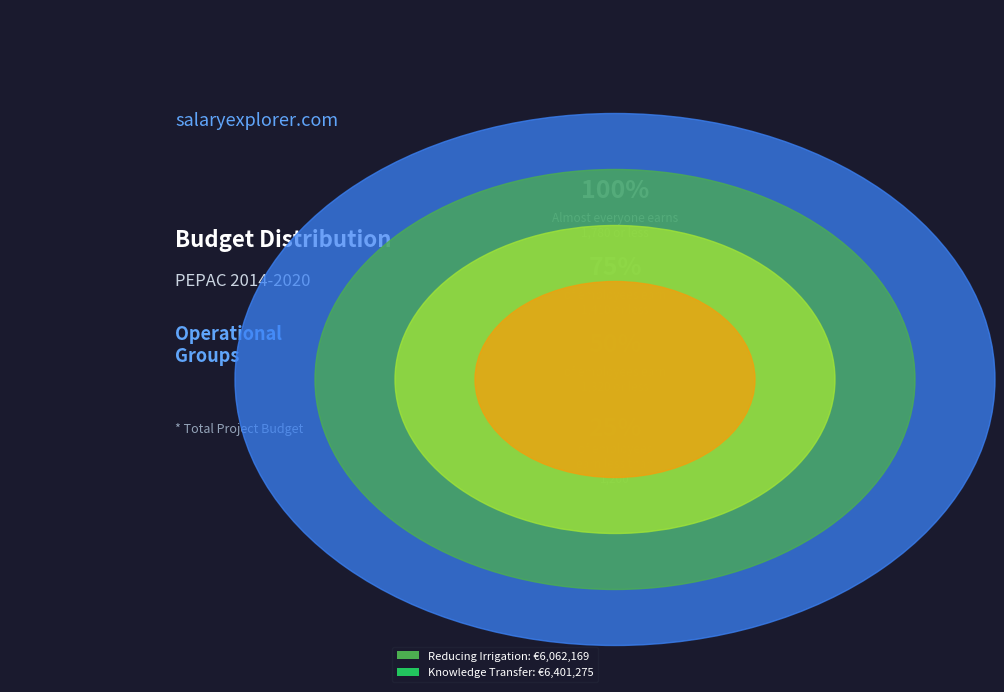

Between Operational Group: Reducing irrigation and Operational Group: Knowledge Transfer, which is larger?

Operational Group: Knowledge Transfer